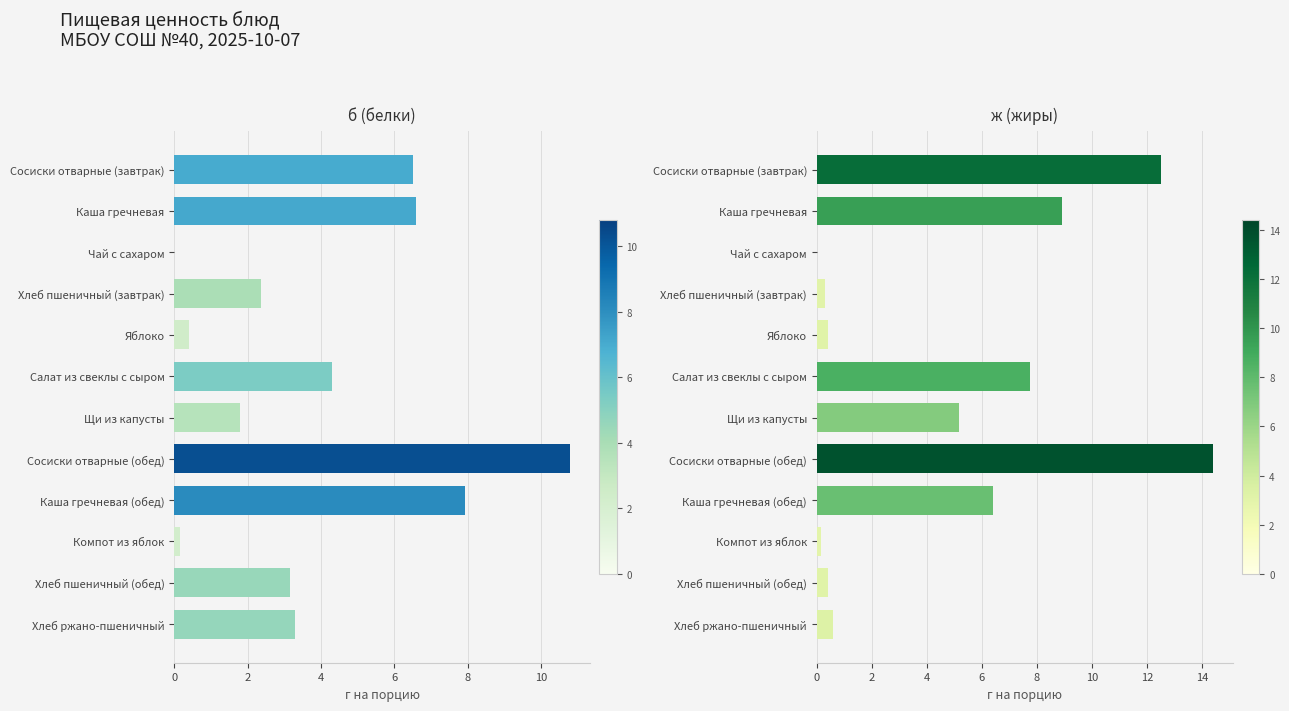

What is the difference between the б (белки) values at Сосиски отварные (обед) and Каша гречневая (обед)?

2.9